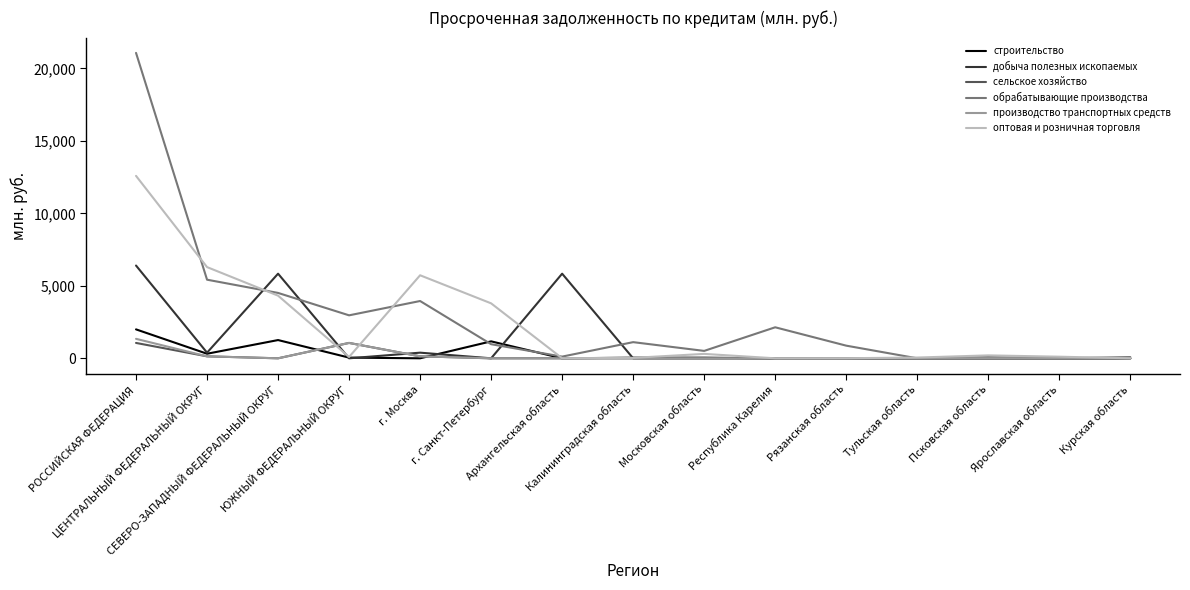

Which series changed the most between ЦЕНТРАЛЬНЫЙ ФЕДЕРАЛЬНЫЙ ОКРУГ and Курская область?

оптовая и розничная торговля